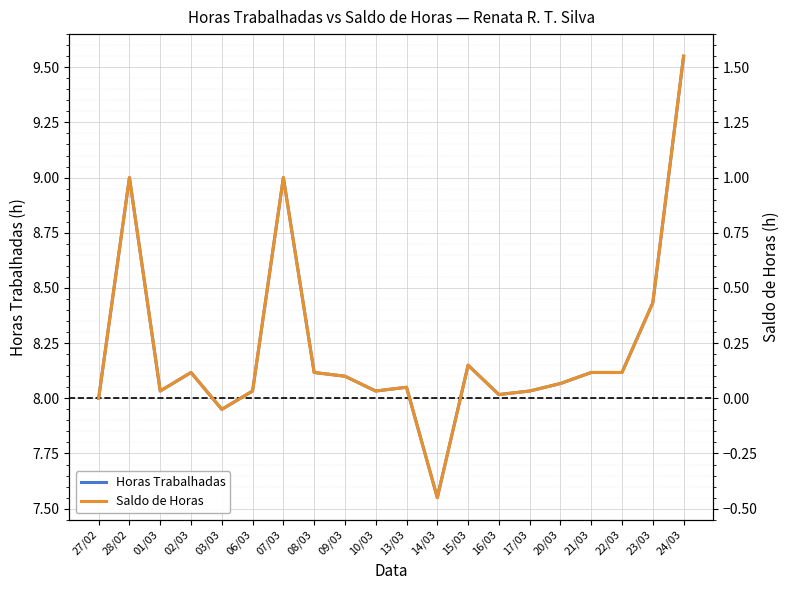

Which series changed the most between 08/03 and 15/03?

Saldo de Horas